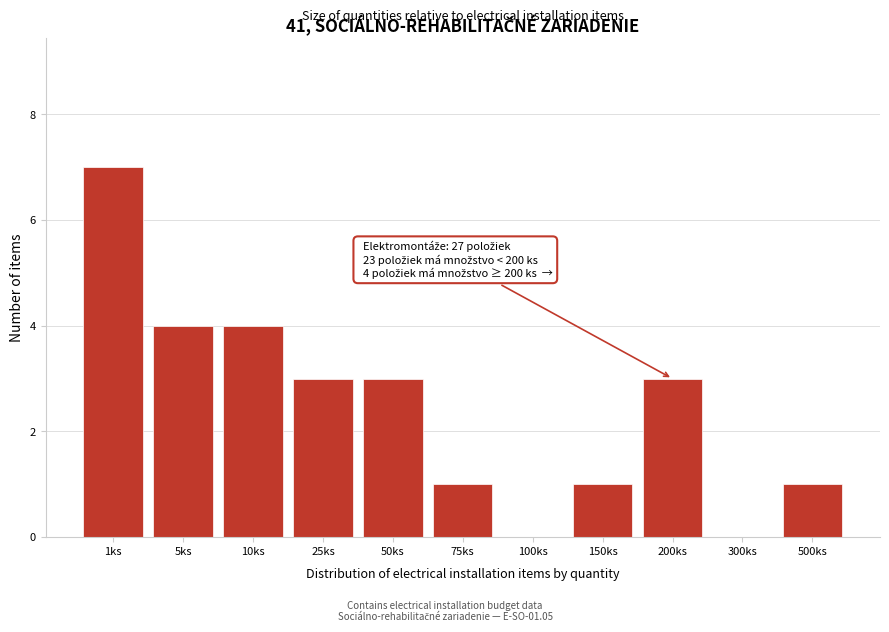

Reading left to right, transcribe all the data shown in this chart.

1ks=7	5ks=4	10ks=4	25ks=3	50ks=3	75ks=1	100ks=0	150ks=1	200ks=3	300ks=0	500ks=1